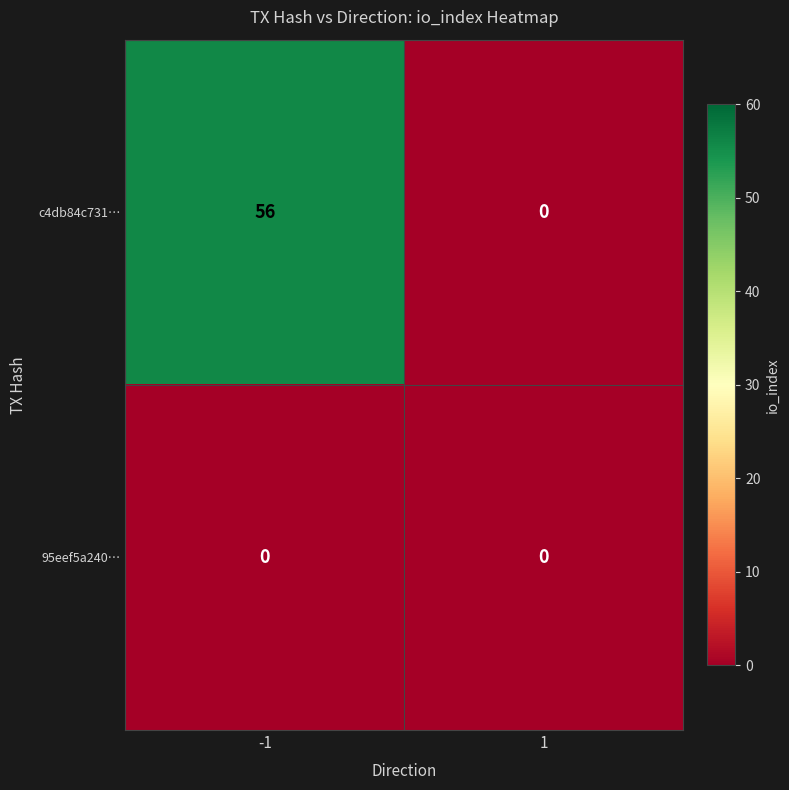

The 95eef5a240… series shows 0 at -1. True or false?

True